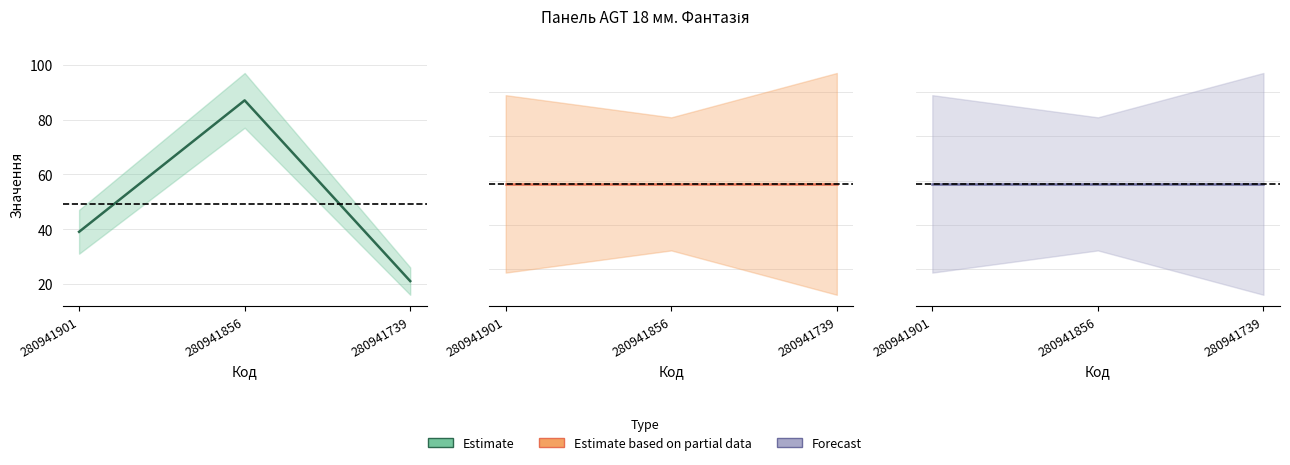

Where is Залишок nearest to the value 54?

280941901